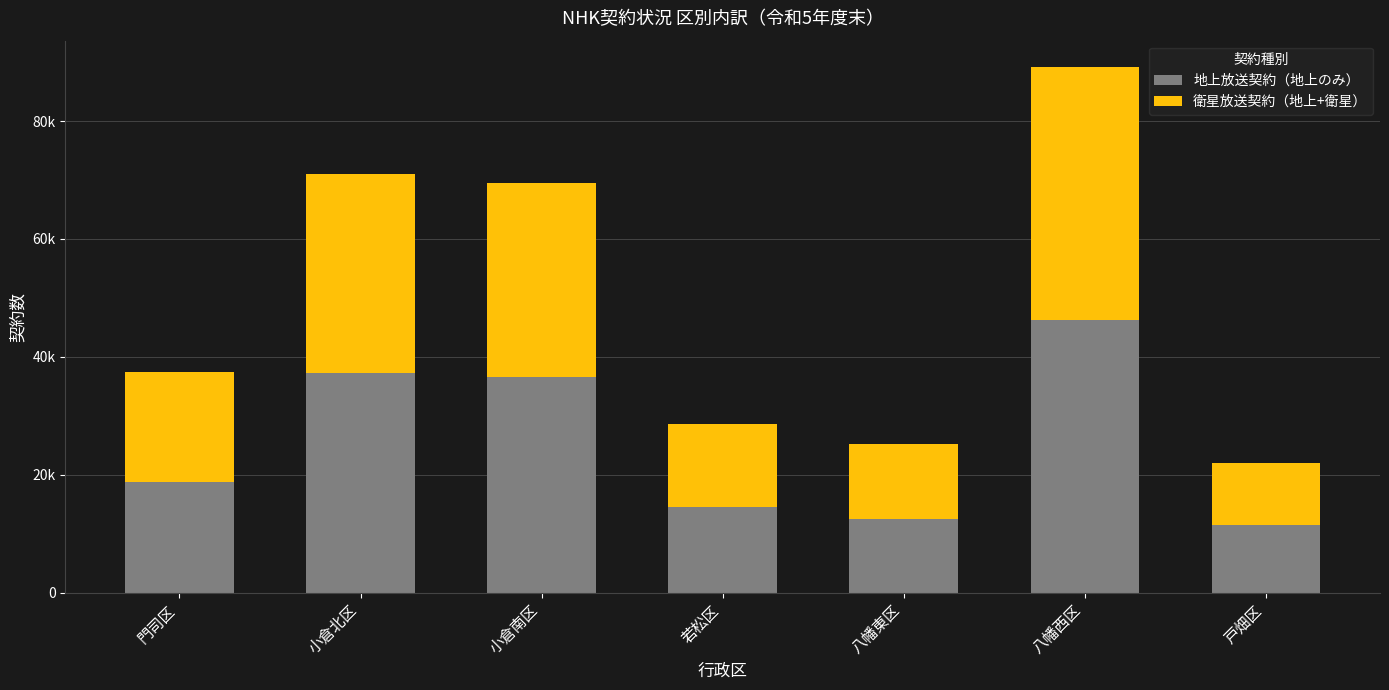

At how many categories does at least one series exceed 32146?

3